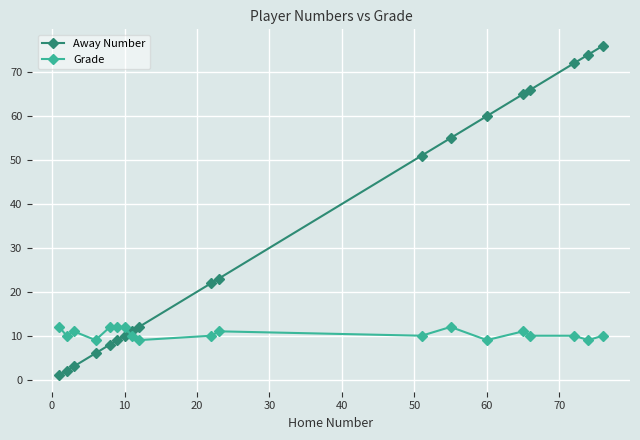

What is the highest value of the Away Number series?

76